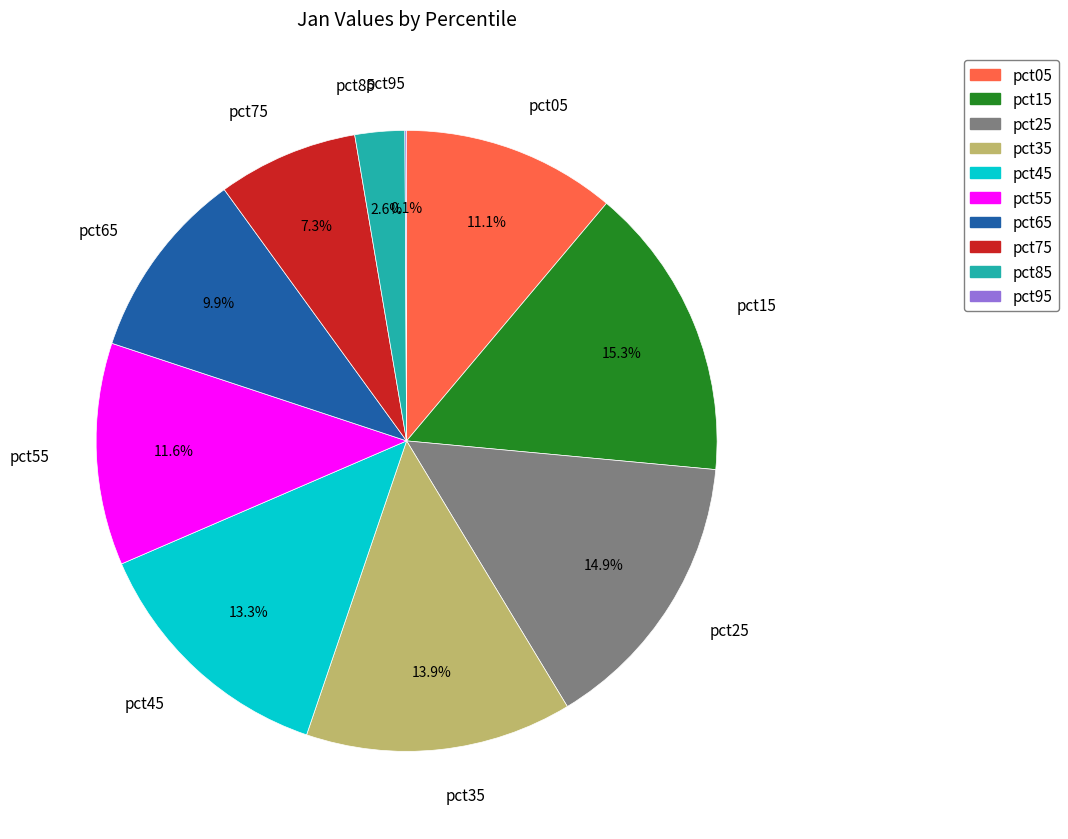

Between pct65 and pct05, which is larger?

pct05